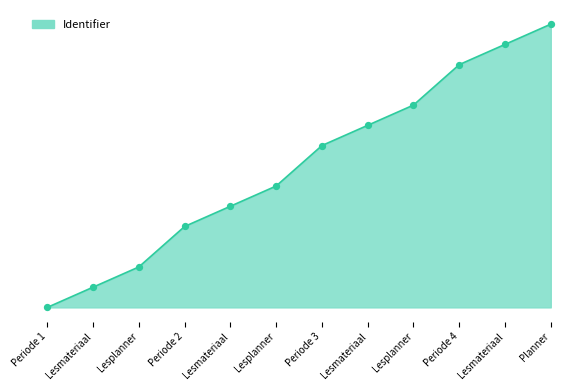

What is the ratio of the value at Lesmateriaal to the value at Lesplanner?

2.2